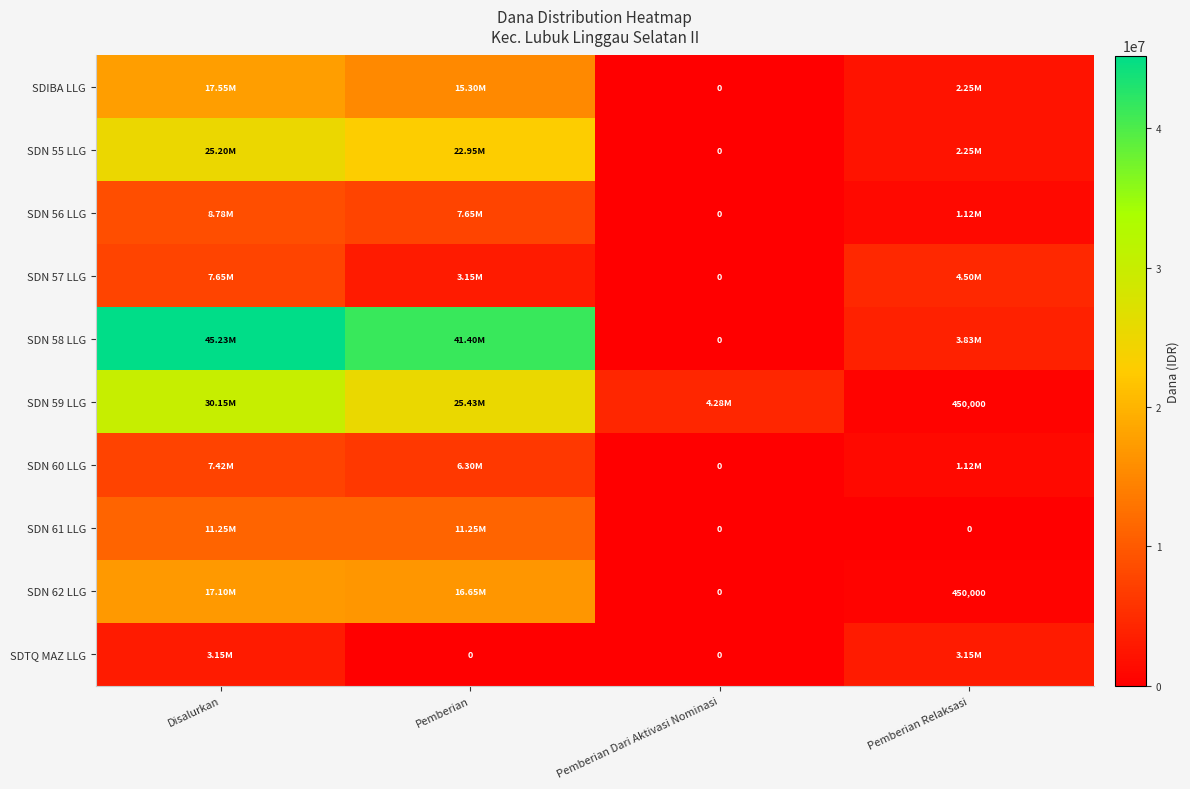

At how many categories does at least one series exceed 16874660?

2